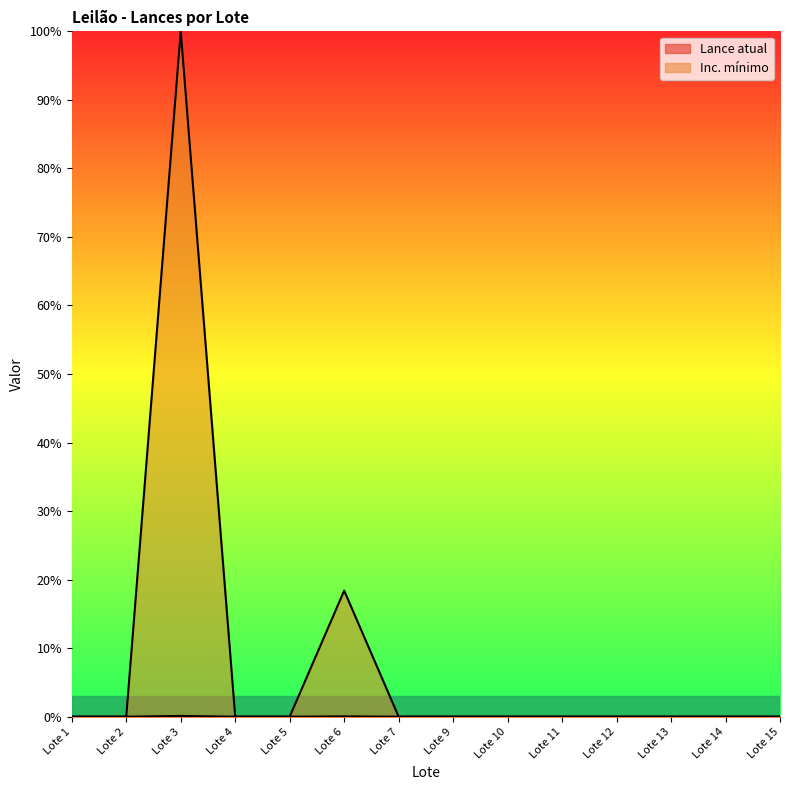

How many lines are shown in the chart?

2